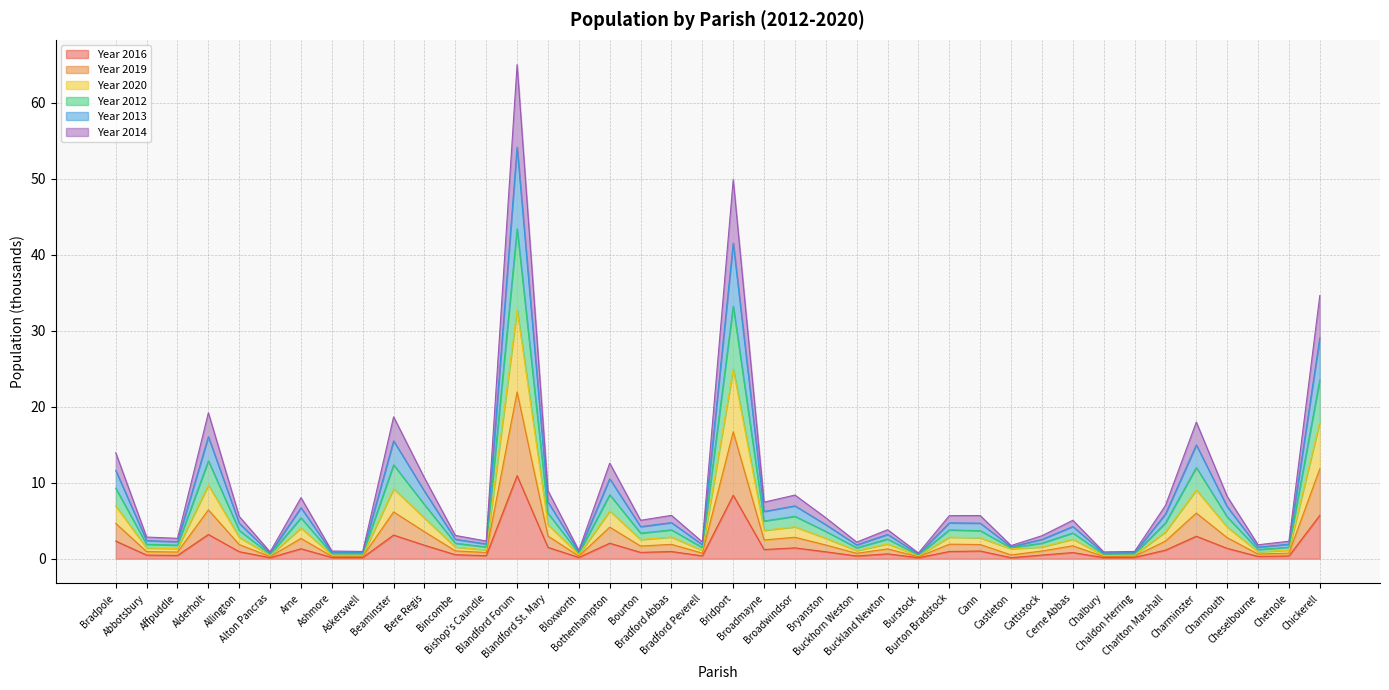

What is the highest value of the Year 2016 series?

10.9